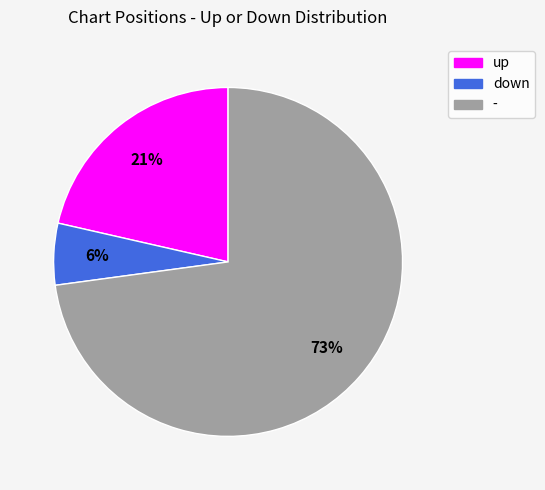

Do down and - together represent more than half of the pie?

Yes